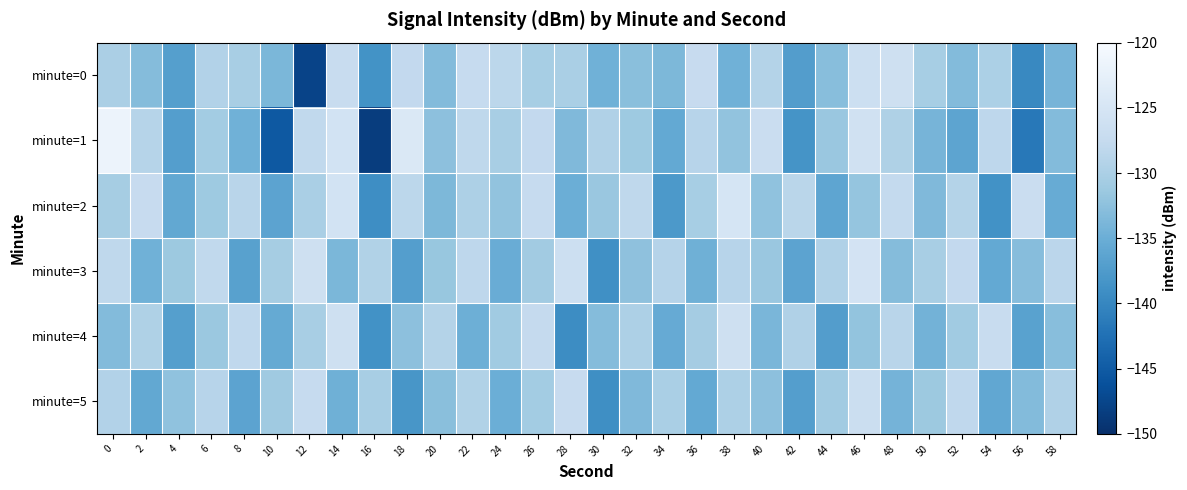

What is the greatest value displayed?

-121.7